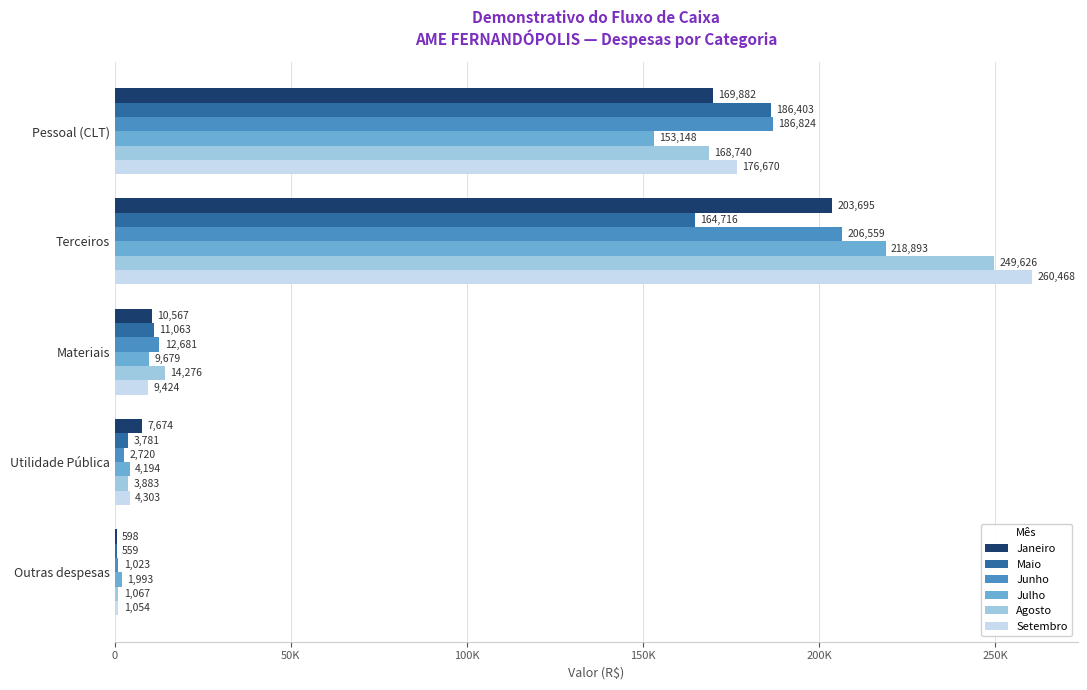

Reading right to left, extract all data points from this chart.

Janeiro: 598.2	7673.6	10567.3	203695.5	169881.7
Maio: 559.1	3781.2	11062.9	164715.8	186402.7
Junho: 1023.1	2719.9	12680.9	206559.5	186823.8
Julho: 1992.5	4194.0	9679.1	218892.6	153148.0
Agosto: 1067.2	3882.7	14276.2	249626.3	168739.9
Setembro: 1053.9	4303.3	9424.0	260467.8	176670.2